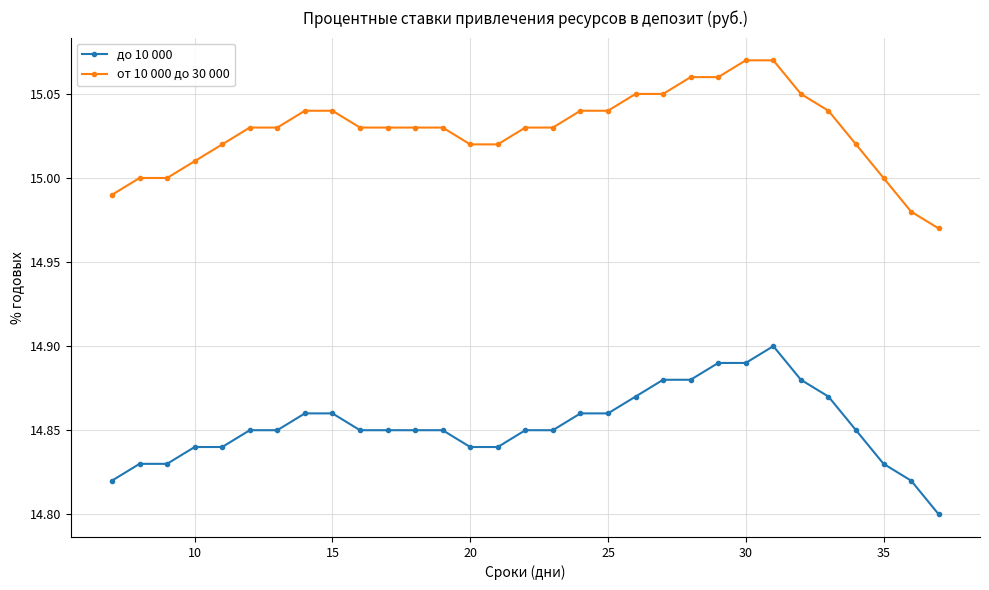

True or false: от 10 000 до 30 000 and до 10 000 intersect in this chart.

False